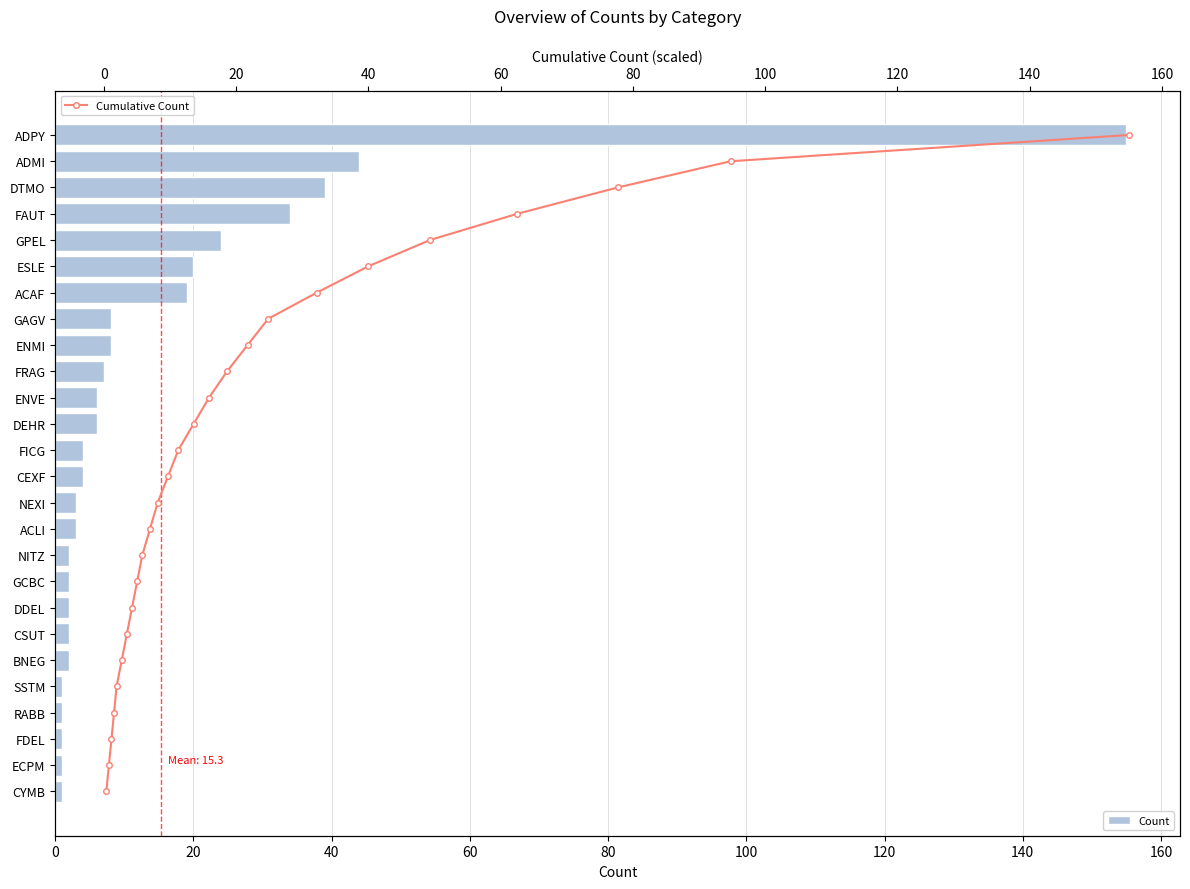

What are all the series names shown in the legend?

Count, Cumulative Count